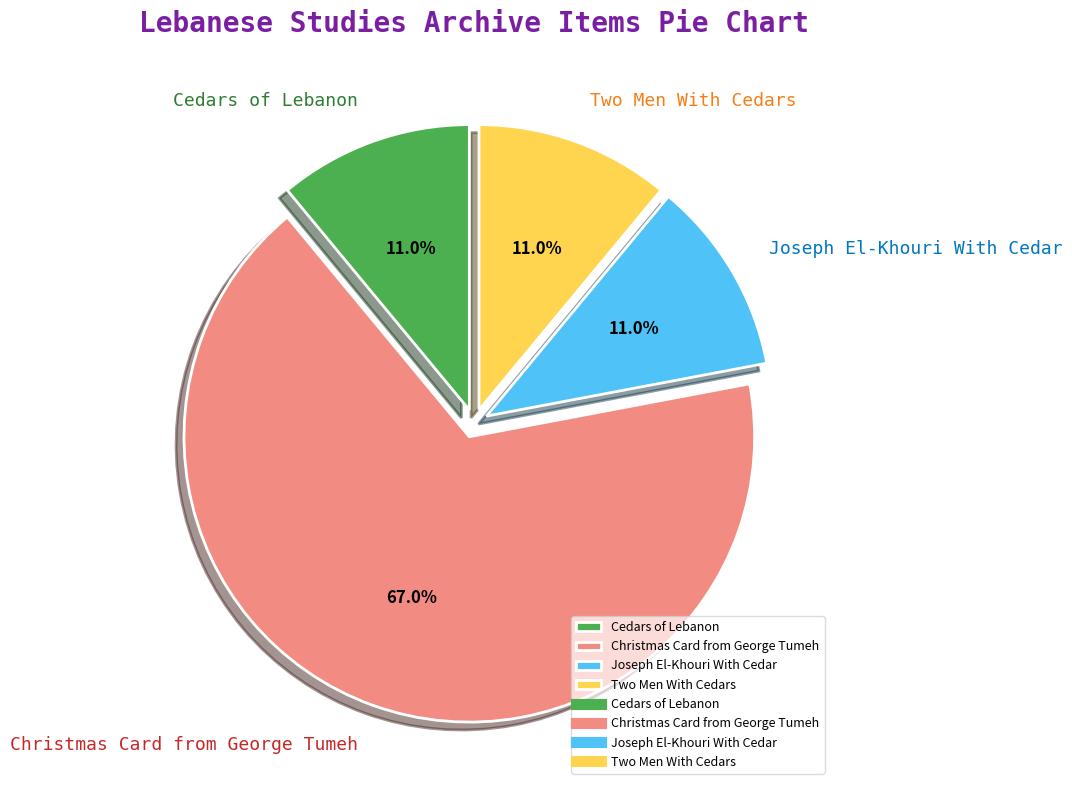

To the nearest percent, what is the difference between the largest and smallest slice percentages?

56%